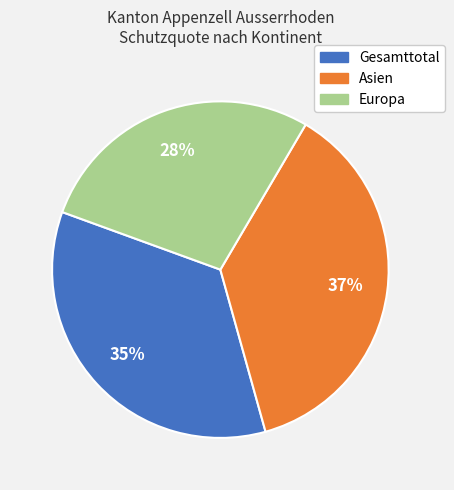

Is the sum of Europa and Gesamttotal greater than half?

Yes